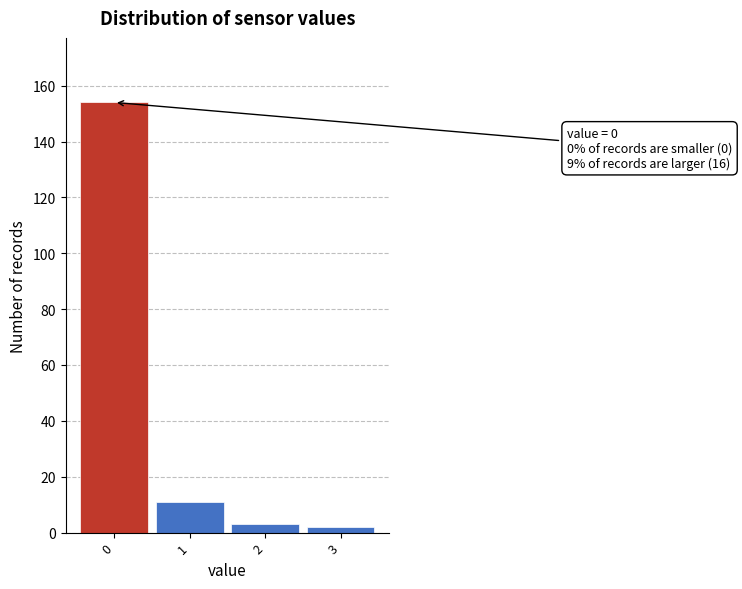

Reading left to right, extract all data points from this chart.

154	11	3	2